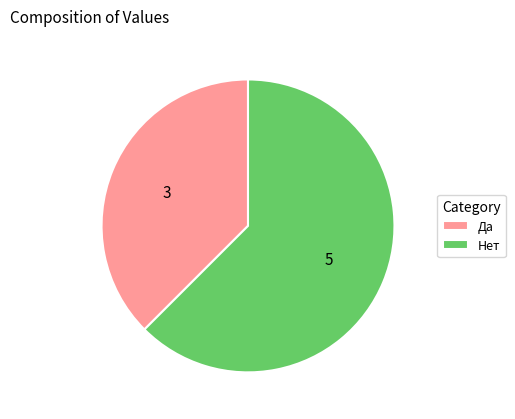

Combined, do Да and Нет account for over 50%?

Yes